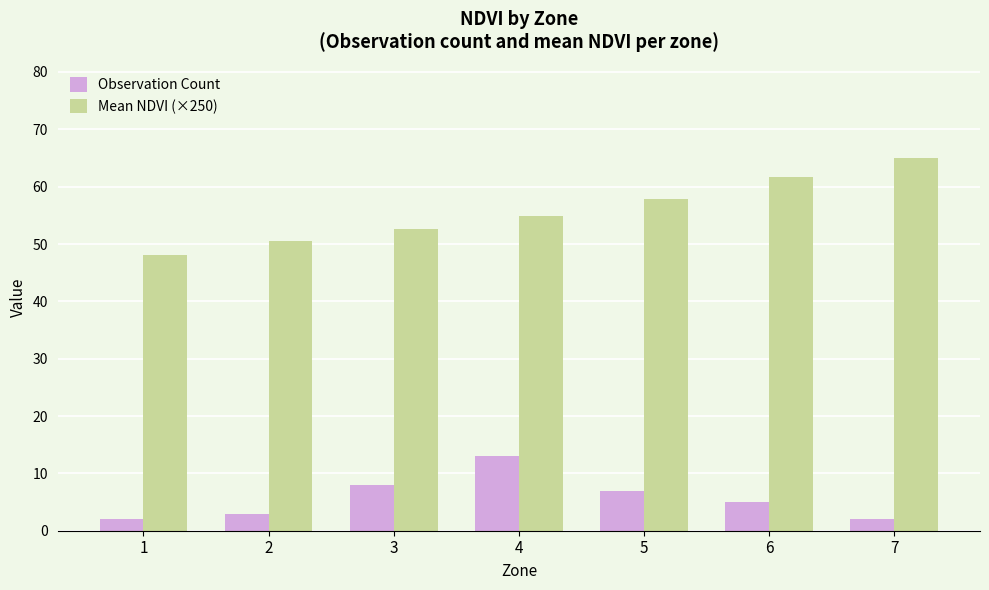

What is the maximum value for Mean NDVI (×250)?

65.0